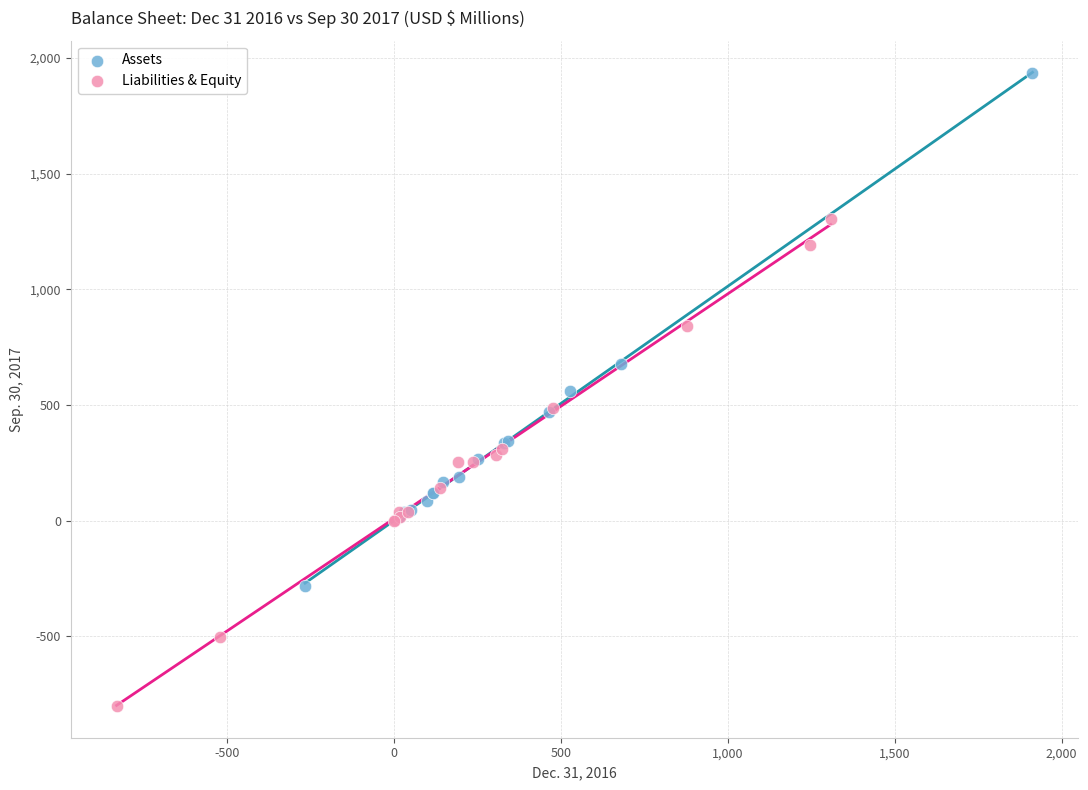

Which series reaches the maximum Y coordinate?

Assets